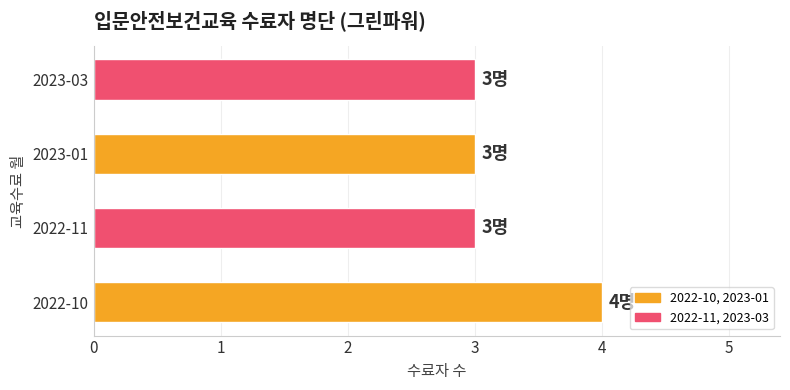

Is it true that the value at 2023-03 is 2?

False